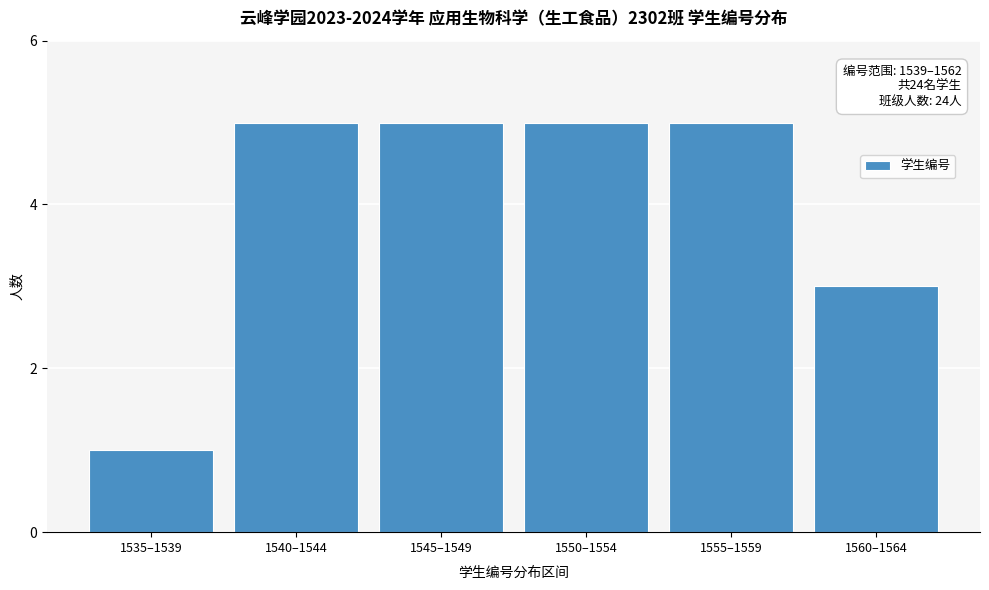

Reading left to right, list all the values displayed in this chart.

1535–1539=1	1540–1544=5	1545–1549=5	1550–1554=5	1555–1559=5	1560–1564=3